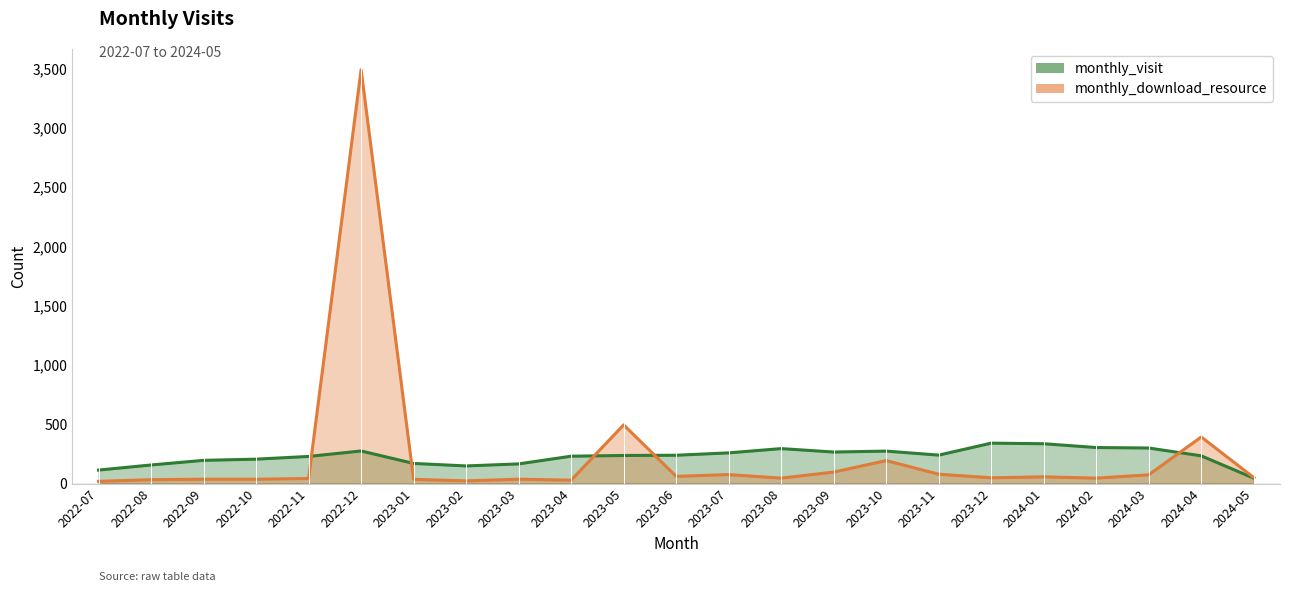

What is the average value of the monthly_download_resource series?

239